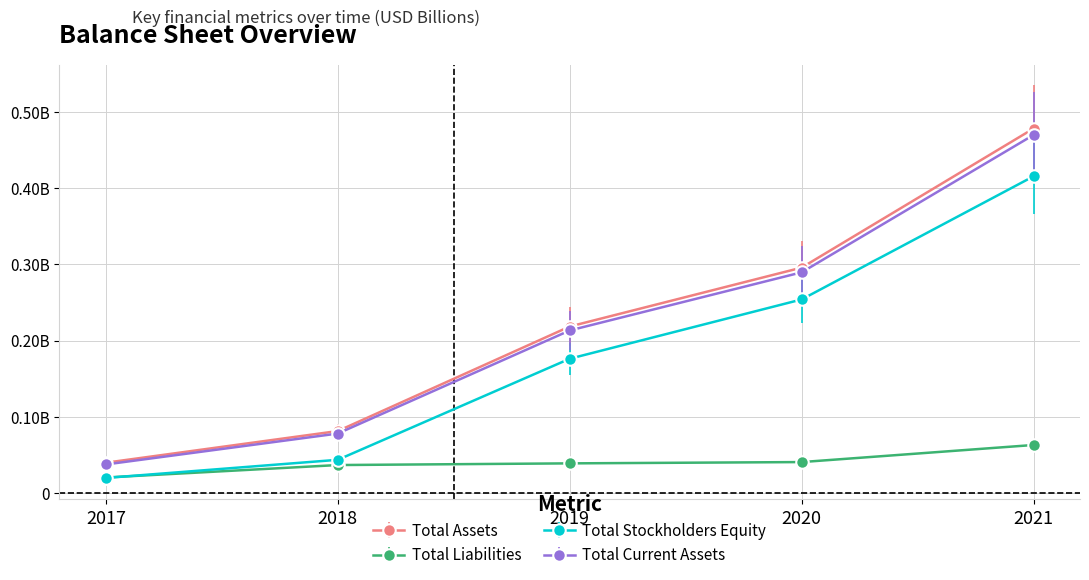

What are all the series names shown in the legend?

Total Assets, Total Liabilities, Total Stockholders Equity, Total Current Assets